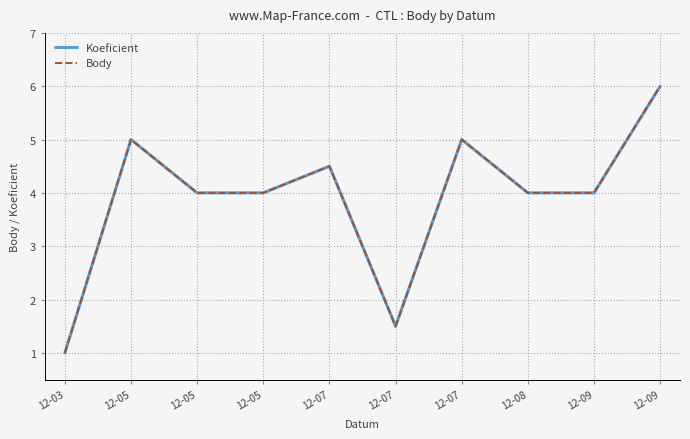

What is the approximate value of Body at 12-07?

1.5